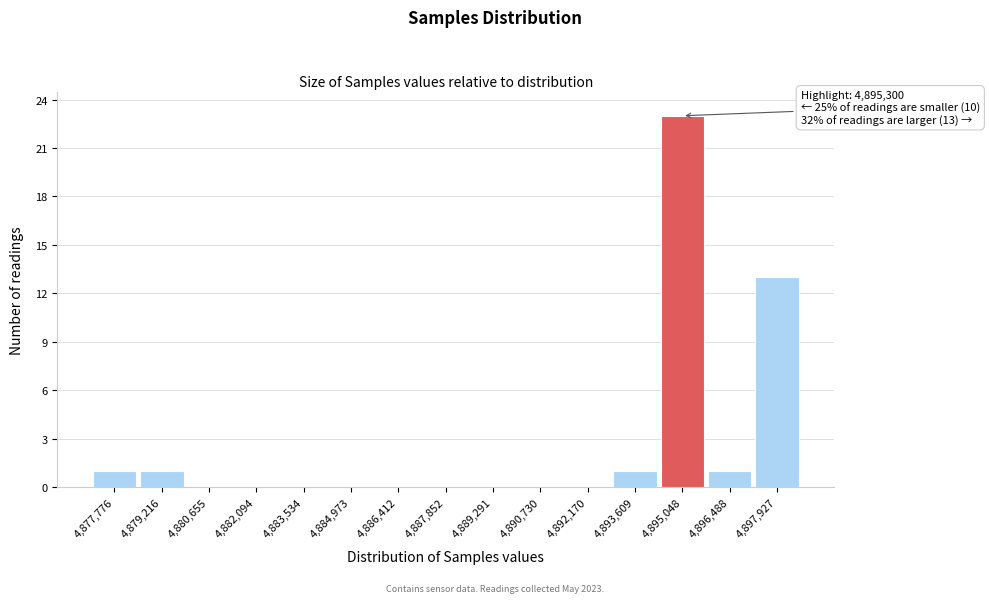

Which range on the x-axis has the tallest bar?

4894400 to 4895800